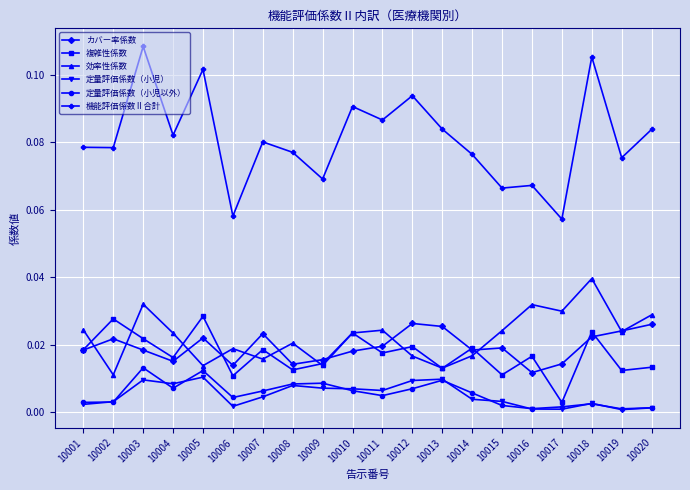

Count the number of categories in the chart.

20